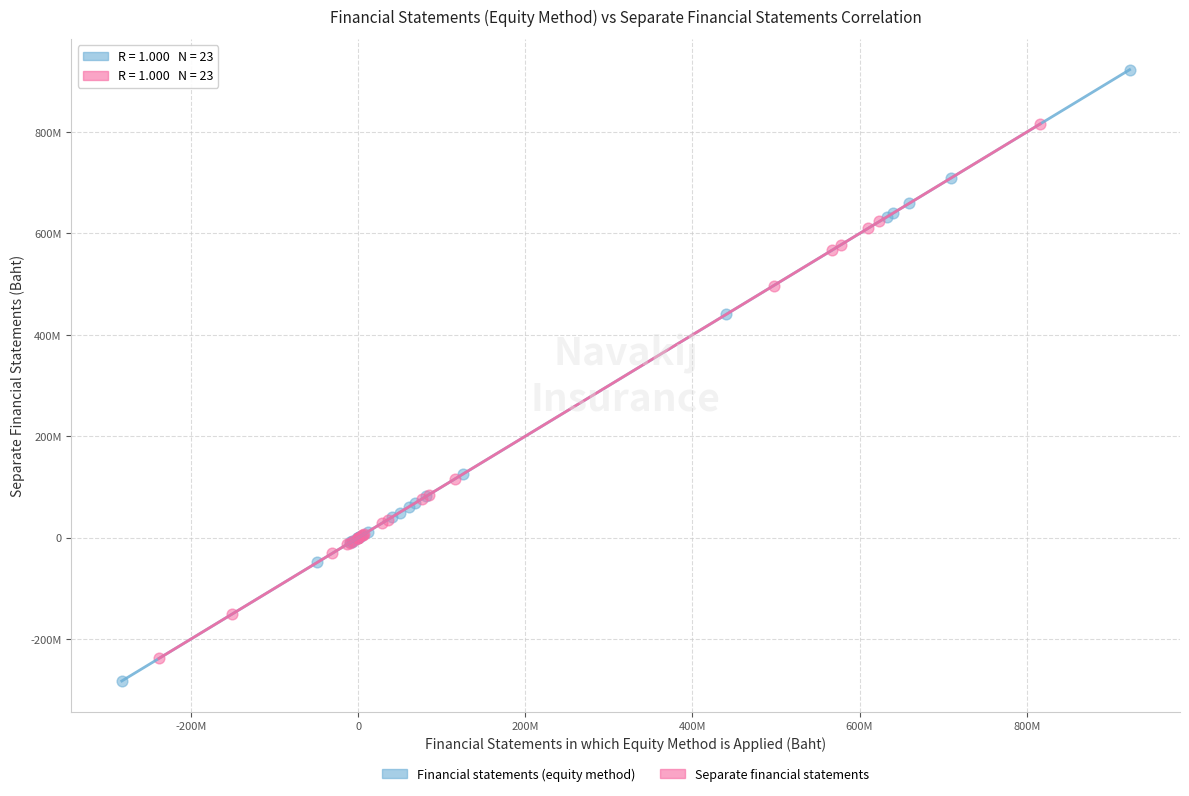

What are all the series names shown in the legend?

Financial statements (equity method), Separate financial statements